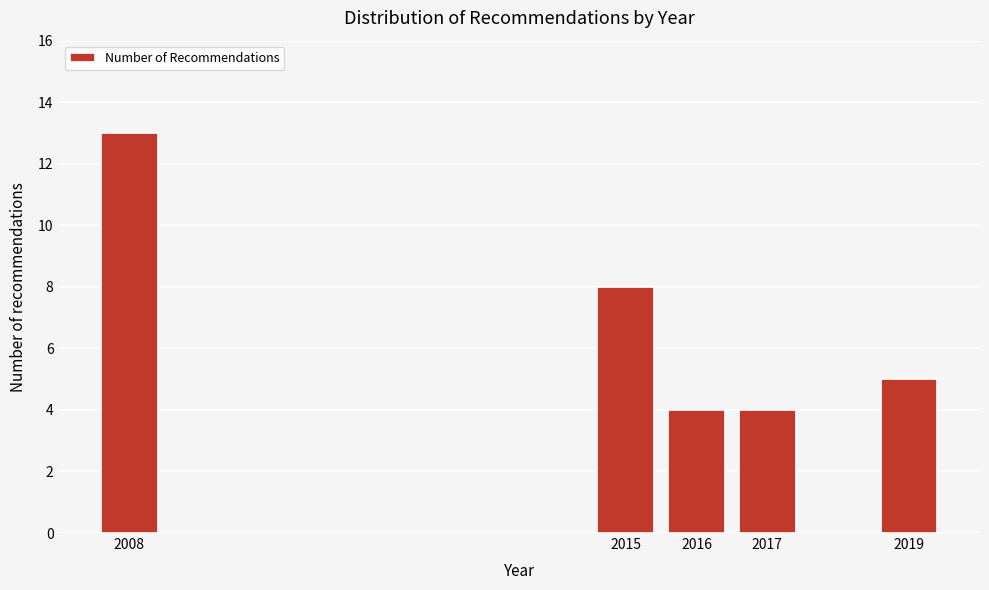

Reading left to right, list all the values displayed in this chart.

2008=13	2015=8	2016=4	2017=4	2019=5